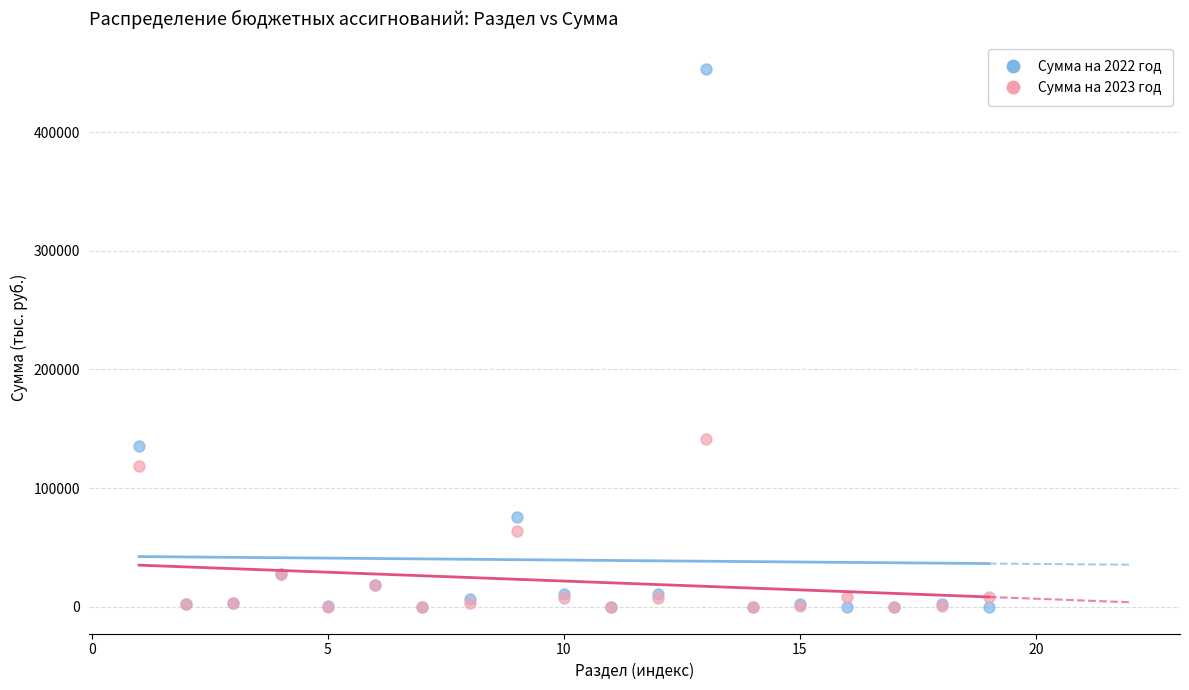

Across all series, what Y value is closest to 226637?

141452.3